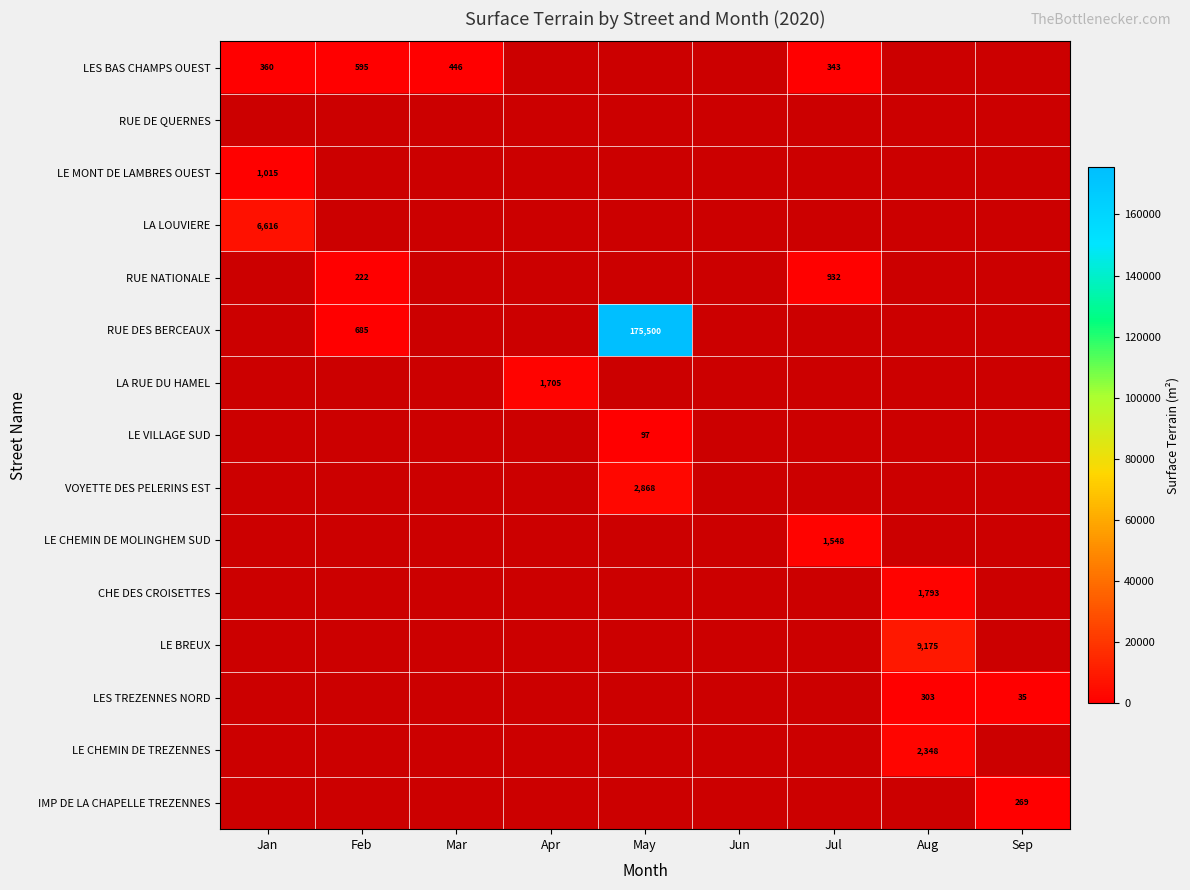

True or false: LE MONT DE LAMBRES OUEST has a value of 267 at Jan.

False